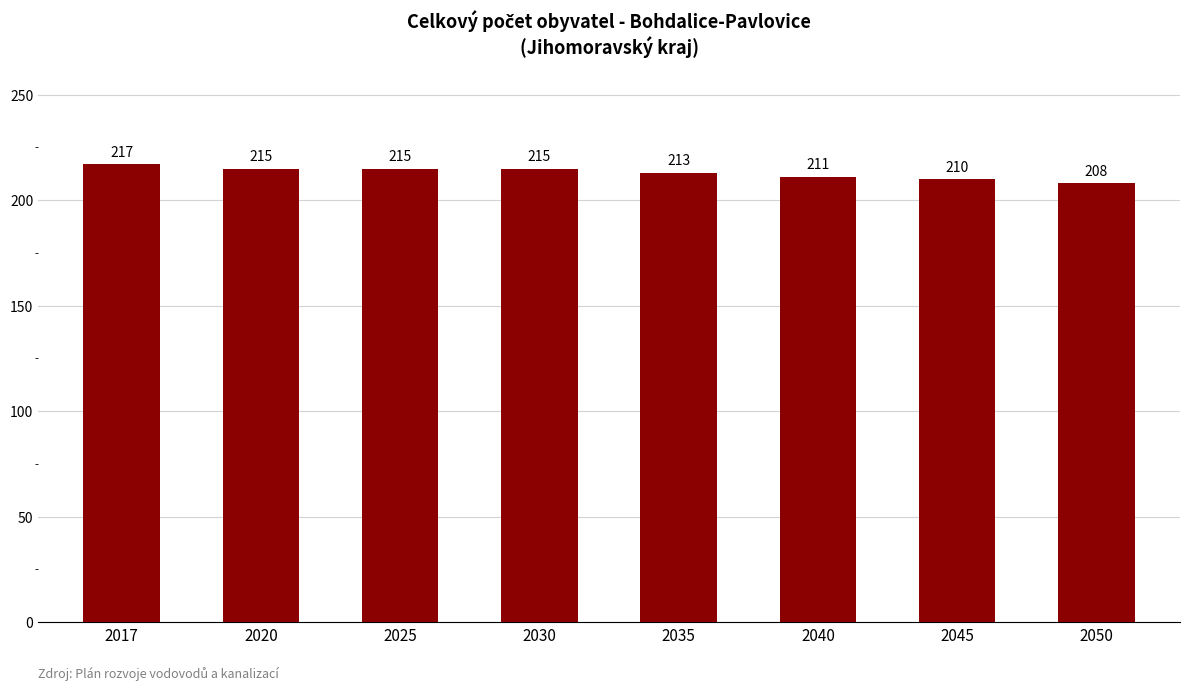

The value at 2045 is 108. True or false?

False